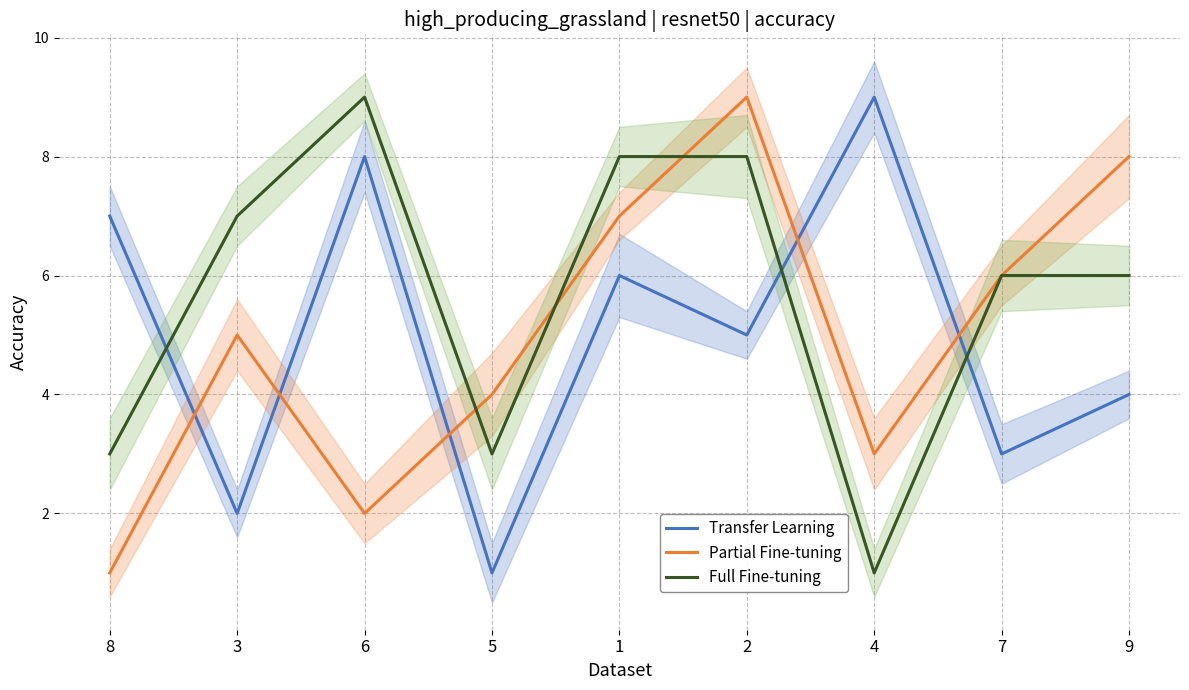

Reading left to right, list all the values displayed in this chart.

Transfer Learning: 8=7	3=2	6=8	5=1	1=6	2=5	4=9	7=3	9=4
Partial Fine-tuning: 8=1	3=5	6=2	5=4	1=7	2=9	4=3	7=6	9=8
Full Fine-tuning: 8=3	3=7	6=9	5=3	1=8	2=8	4=1	7=6	9=6